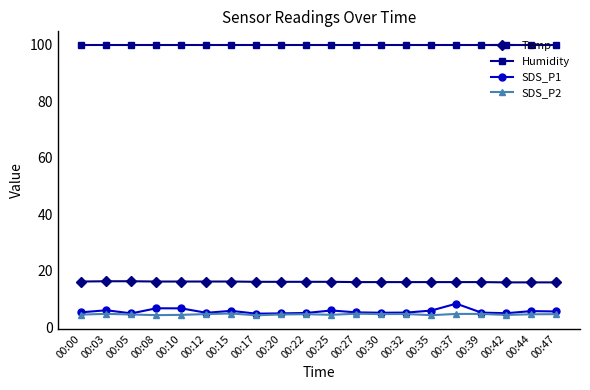

What is the sum of all SDS_P1 values?

110.8